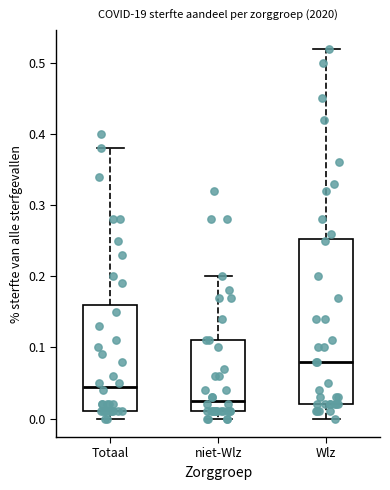

Which box has the highest median line?

Wlz